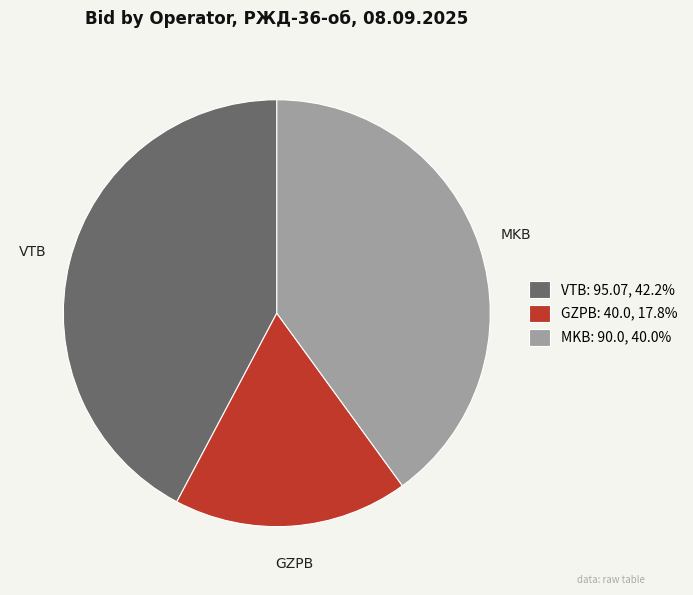

True or false: GZPB accounts for 18% of the total.

True